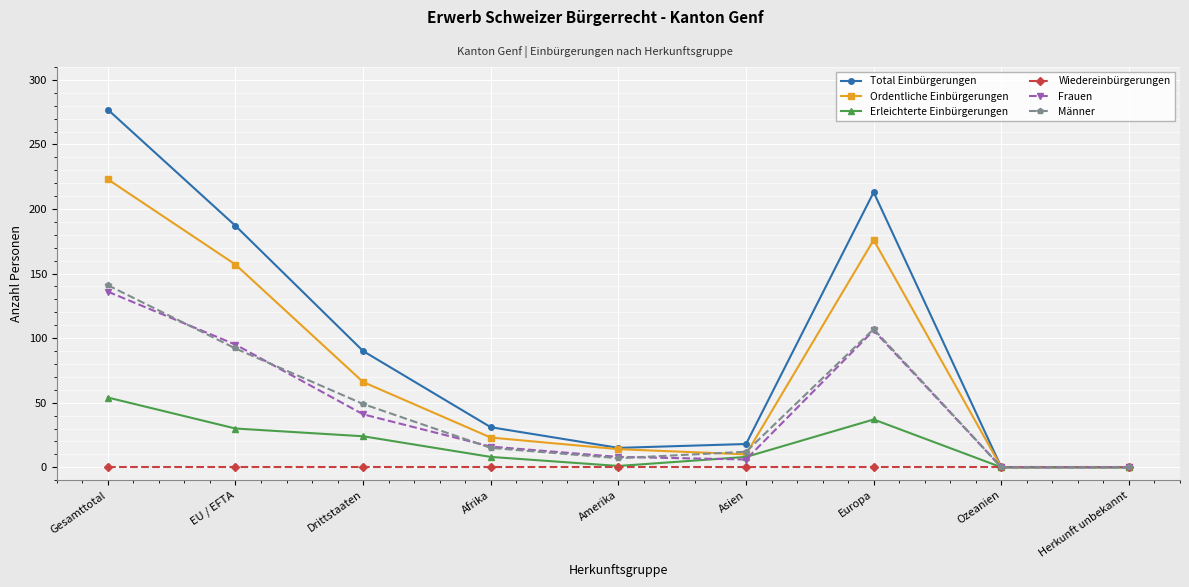

The value of Erleichterte Einbürgerungen at EU / EFTA is 30. True or false?

True